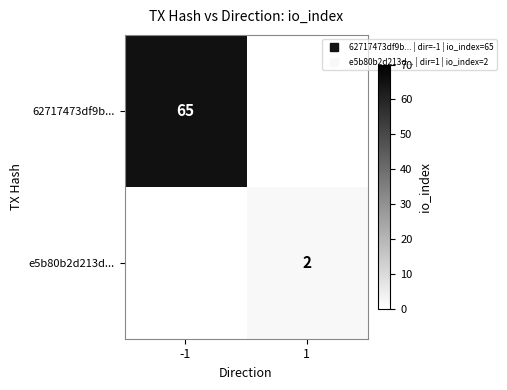

Where is 62717473df9b... nearest to the value 65?

-1